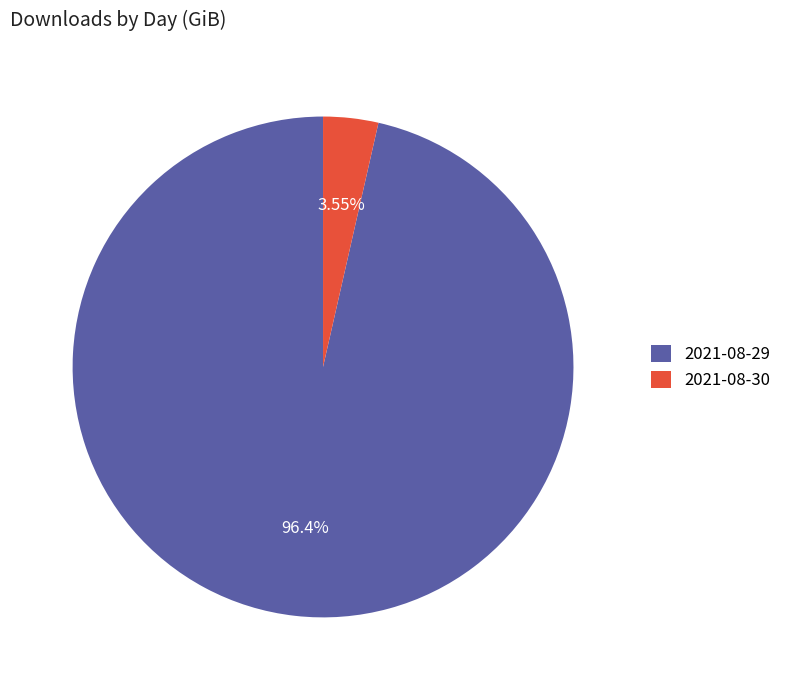

Rank the categories by value from lowest to highest.

2021-08-30, 2021-08-29